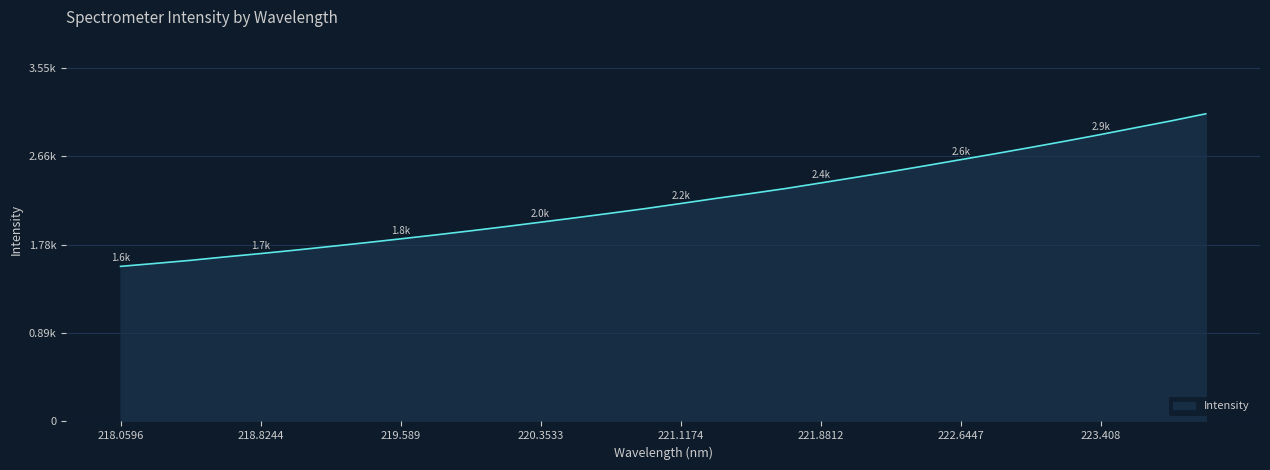

Does the chart display data point markers on the line(s)?

No